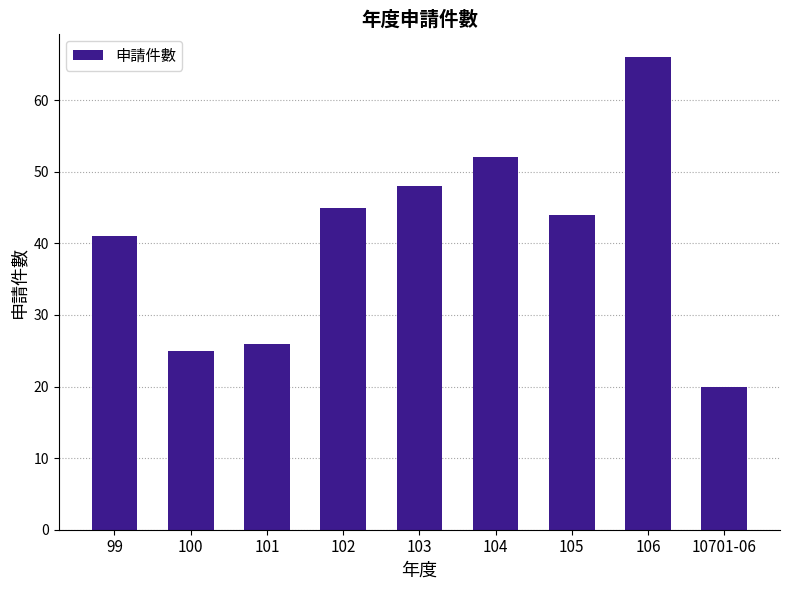

What position from the left is 10701-06?

9